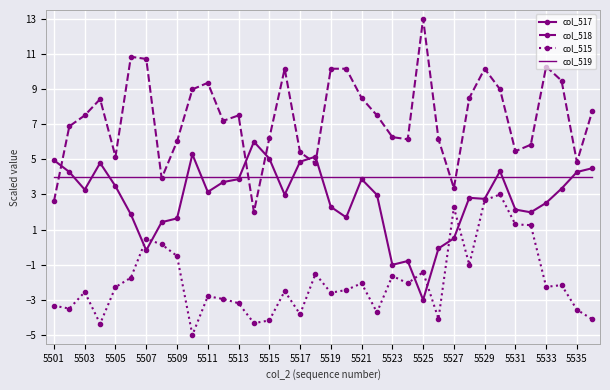

Rank the series by their maximum value, from highest to lowest.

col_518, col_517, col_519, col_515